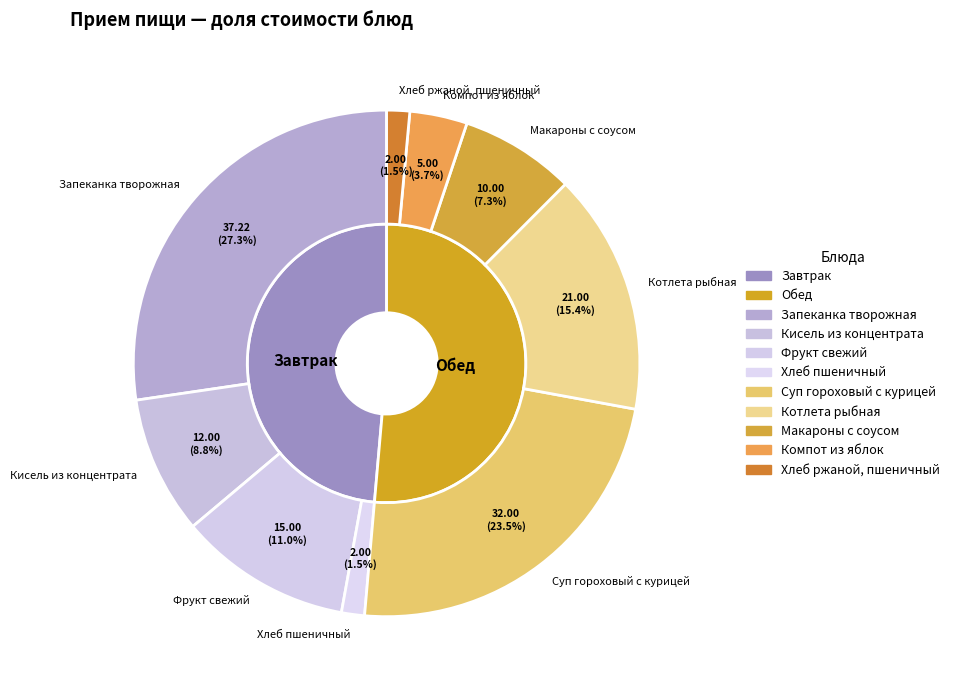

Which category has the smallest portion of the pie?

Завтрак